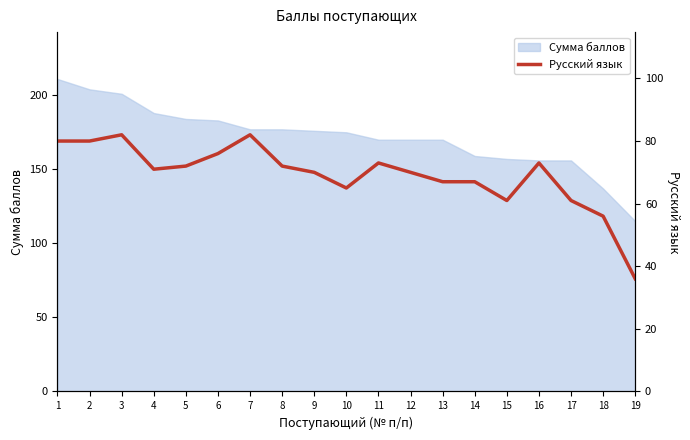

At which category does the data reach its first local valley?

4